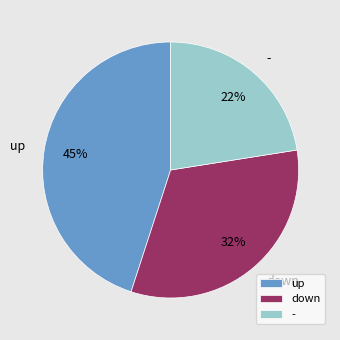

What percentage is the up slice, to the nearest percent?

45%